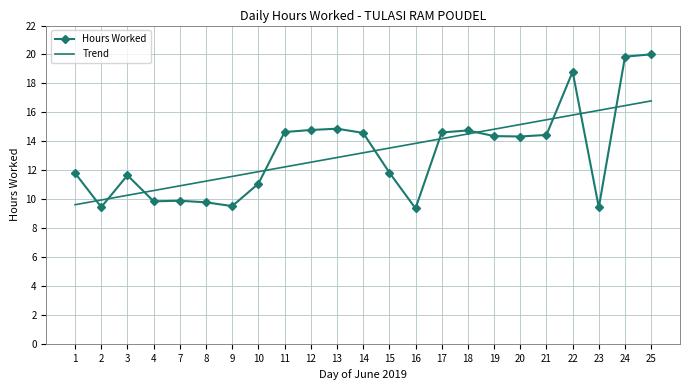

What are all the series names shown in the legend?

Hours Worked, Trend